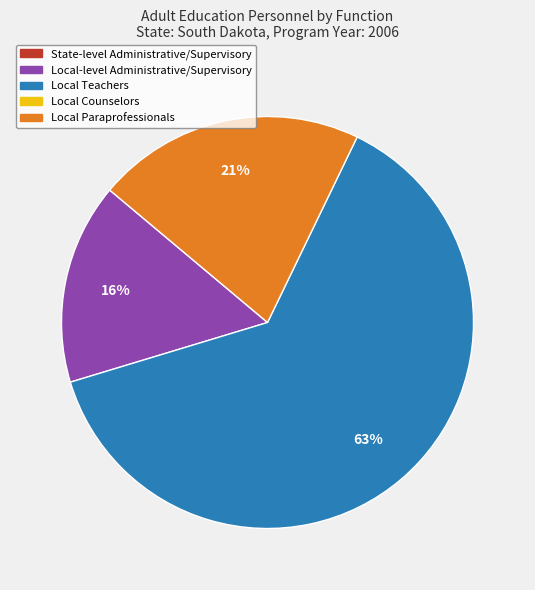

To the nearest percent, what is the difference between the largest and smallest slice percentages?

47%